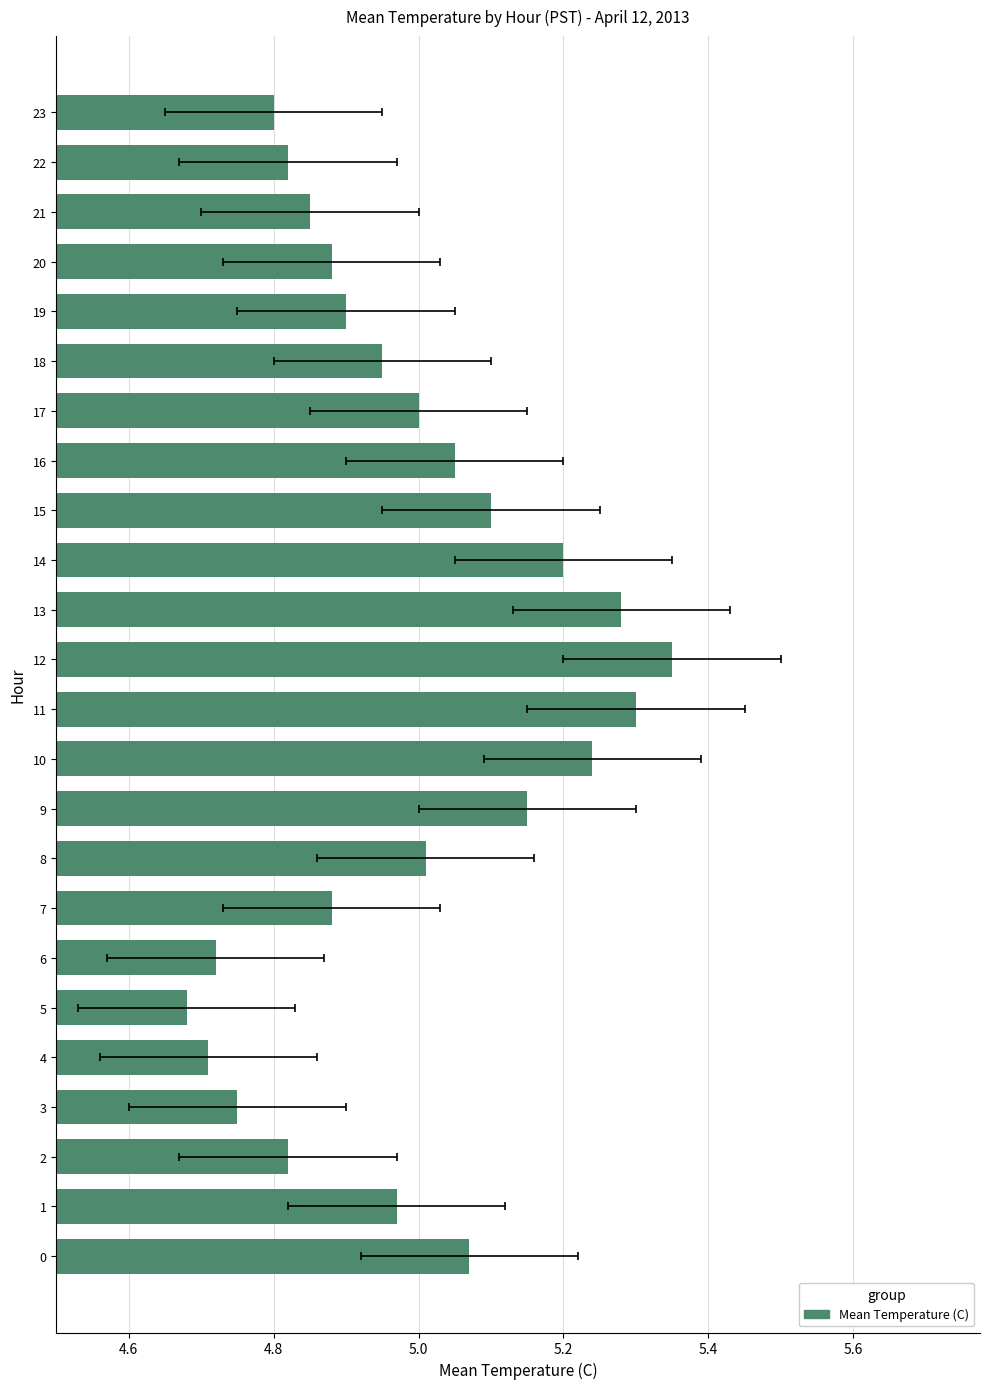

What is the label of the 8th bar from the right?

16